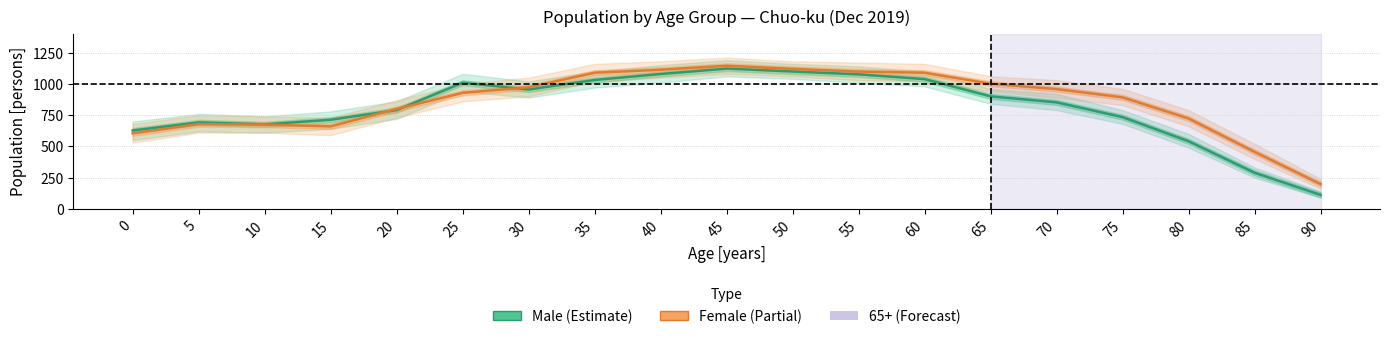

Which category has the lowest value across all series?

90